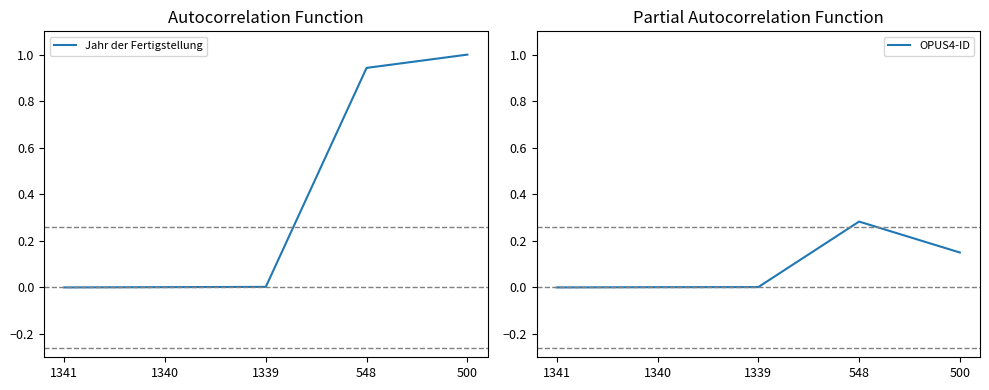

At which label does OPUS4-ID reach its minimum?

1341